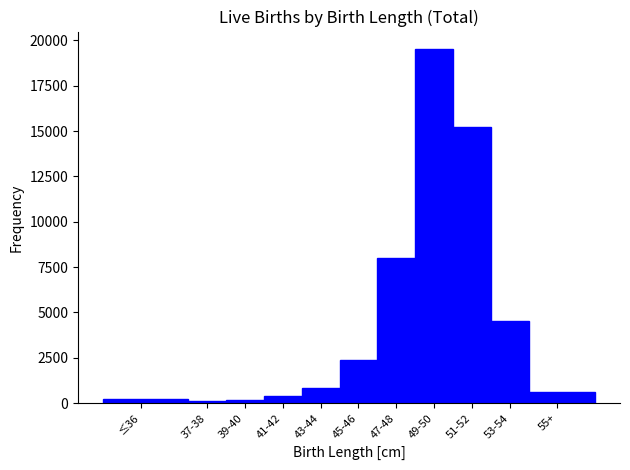

At which category does the chart reach its peak across all series?

49-50